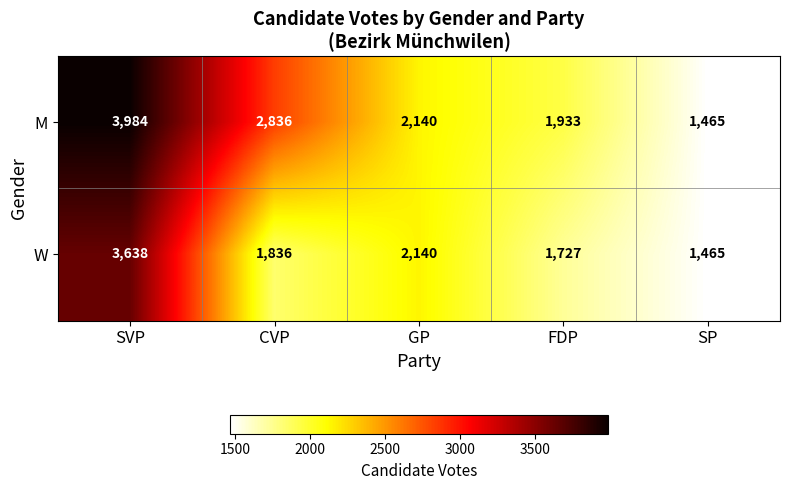

At how many categories does at least one series exceed 1667?

4